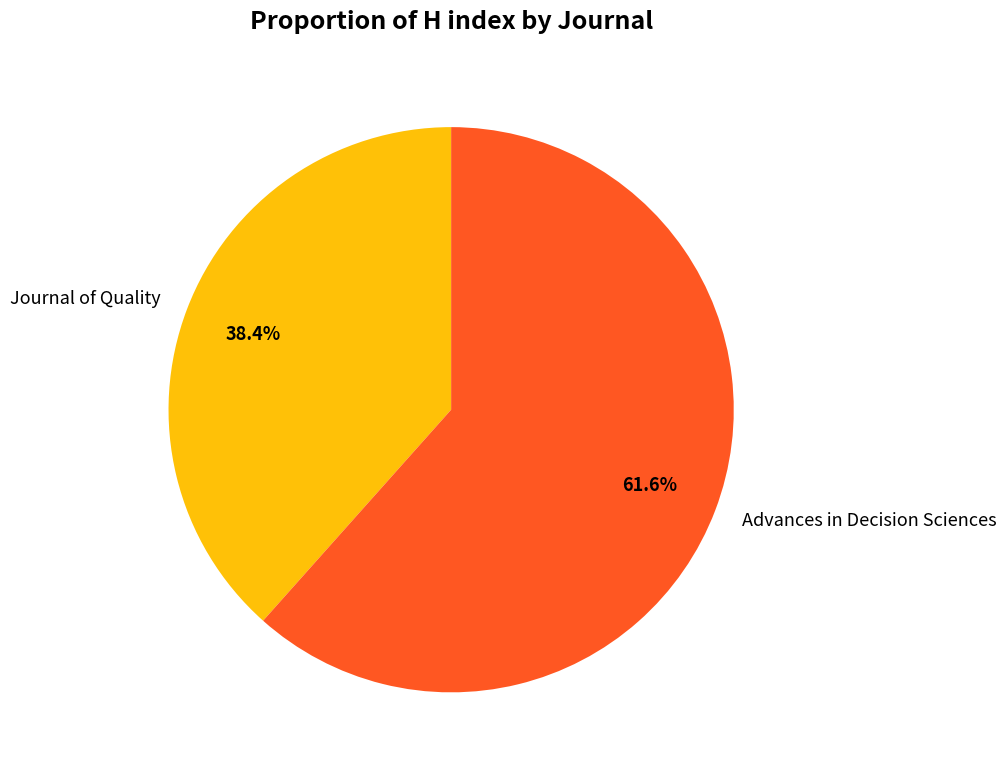

To the nearest percent, what is the combined percentage of Advances in Decision Sciences and Journal of Quality?

100%